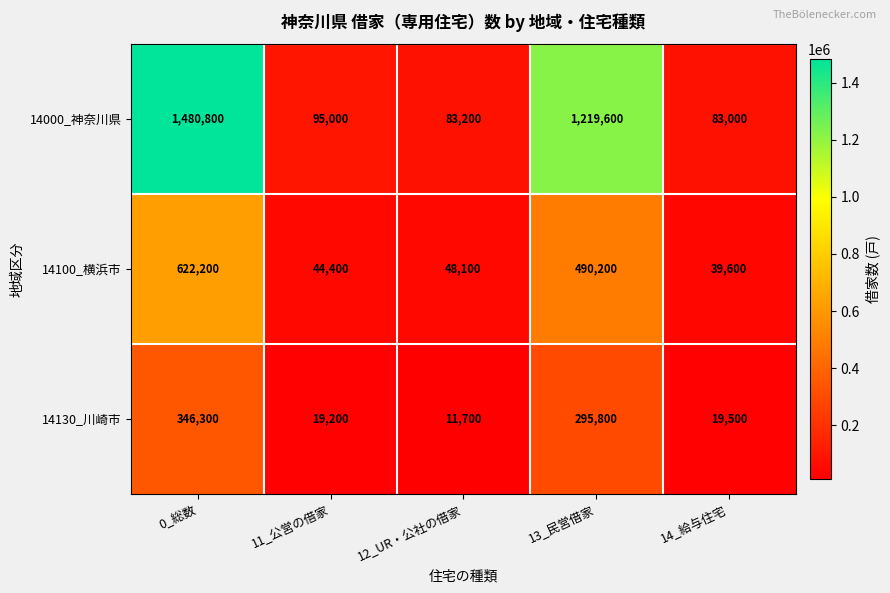

At which label does 14000_神奈川県 reach its peak?

0_総数